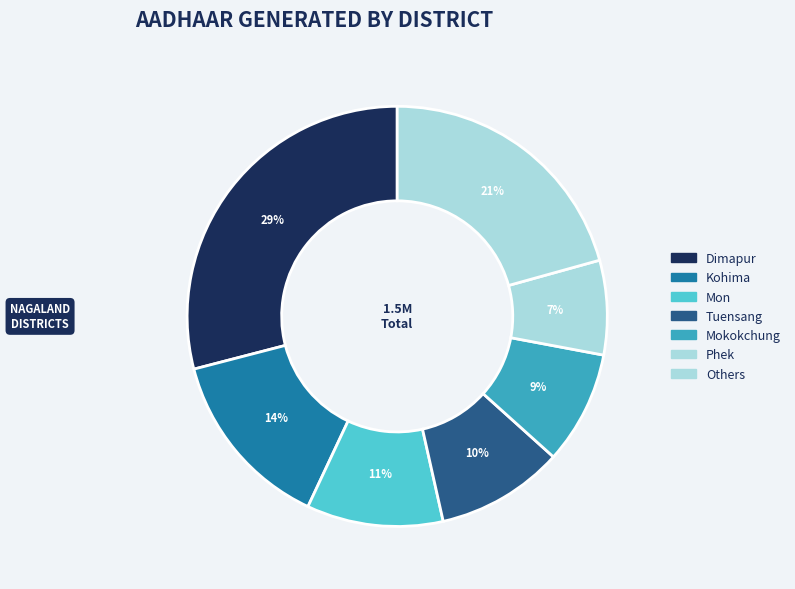

True or false: Mon accounts for 11% of the total.

True